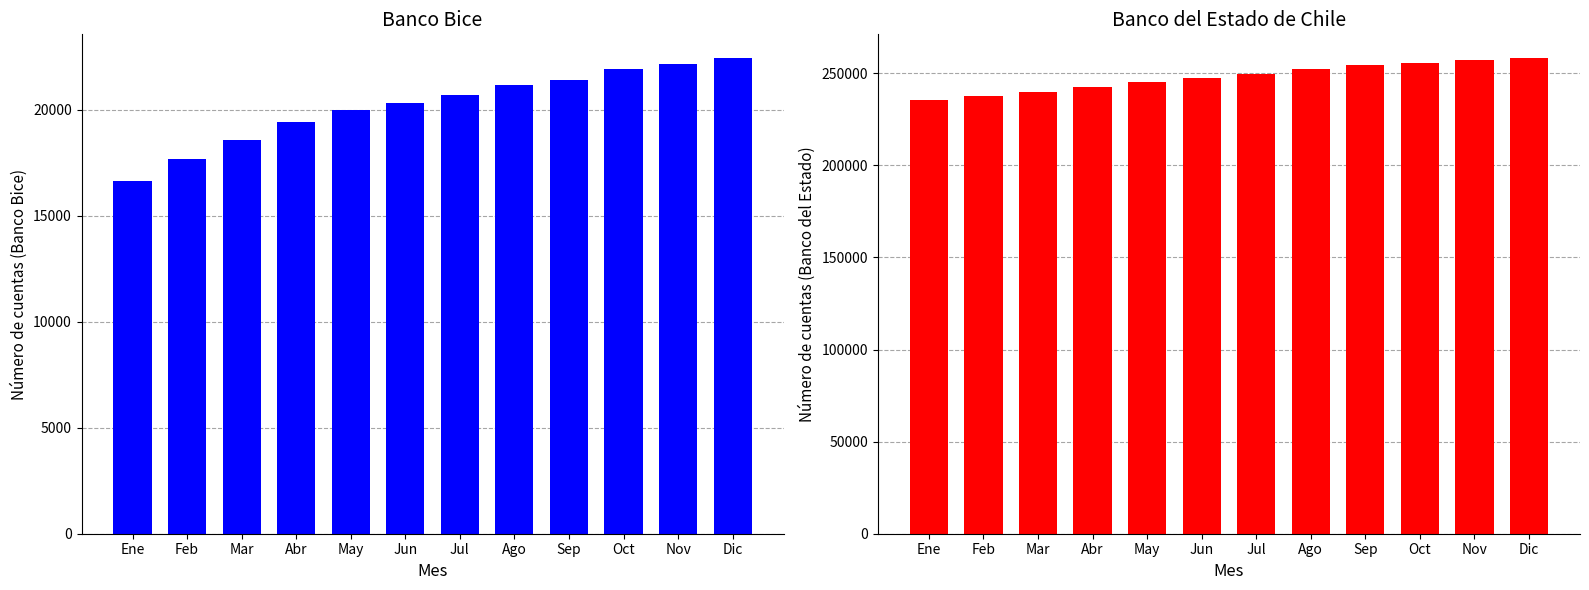

How many values in the Banco Bice series exceed 20681?

5